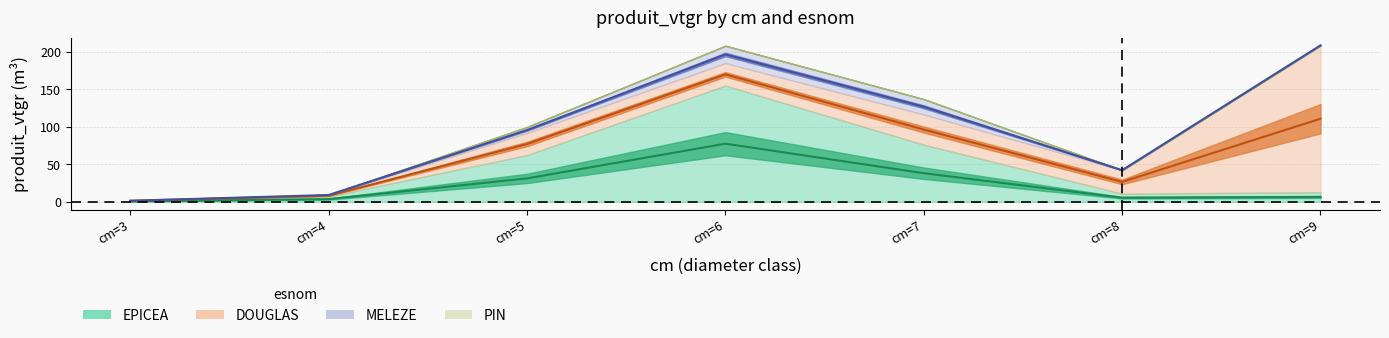

How many series are shown in this chart?

4